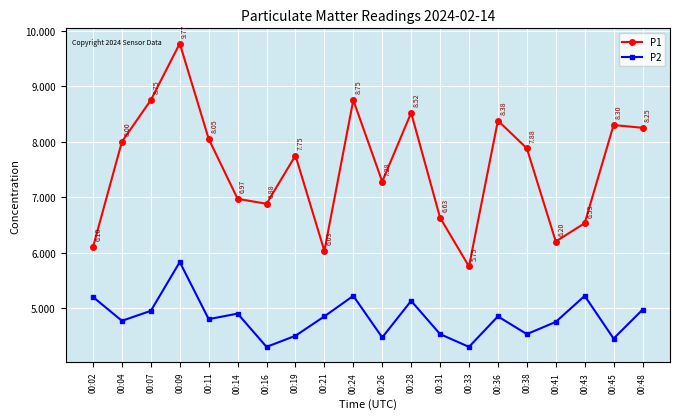

Count the number of data series in this chart.

2